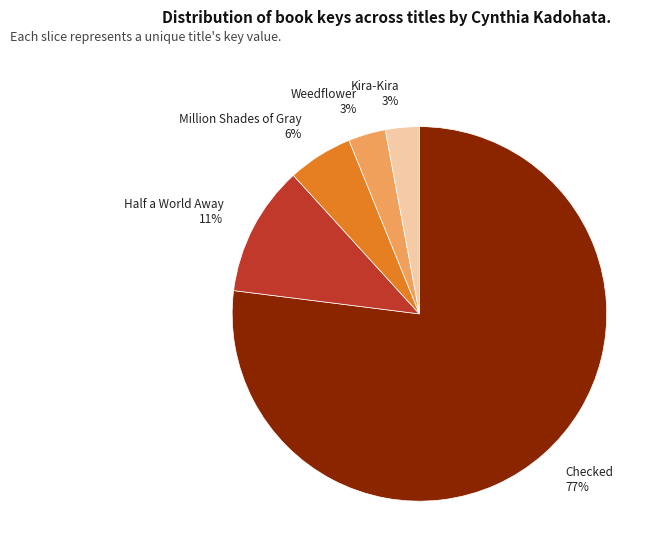

Count the number of slices in the pie.

5